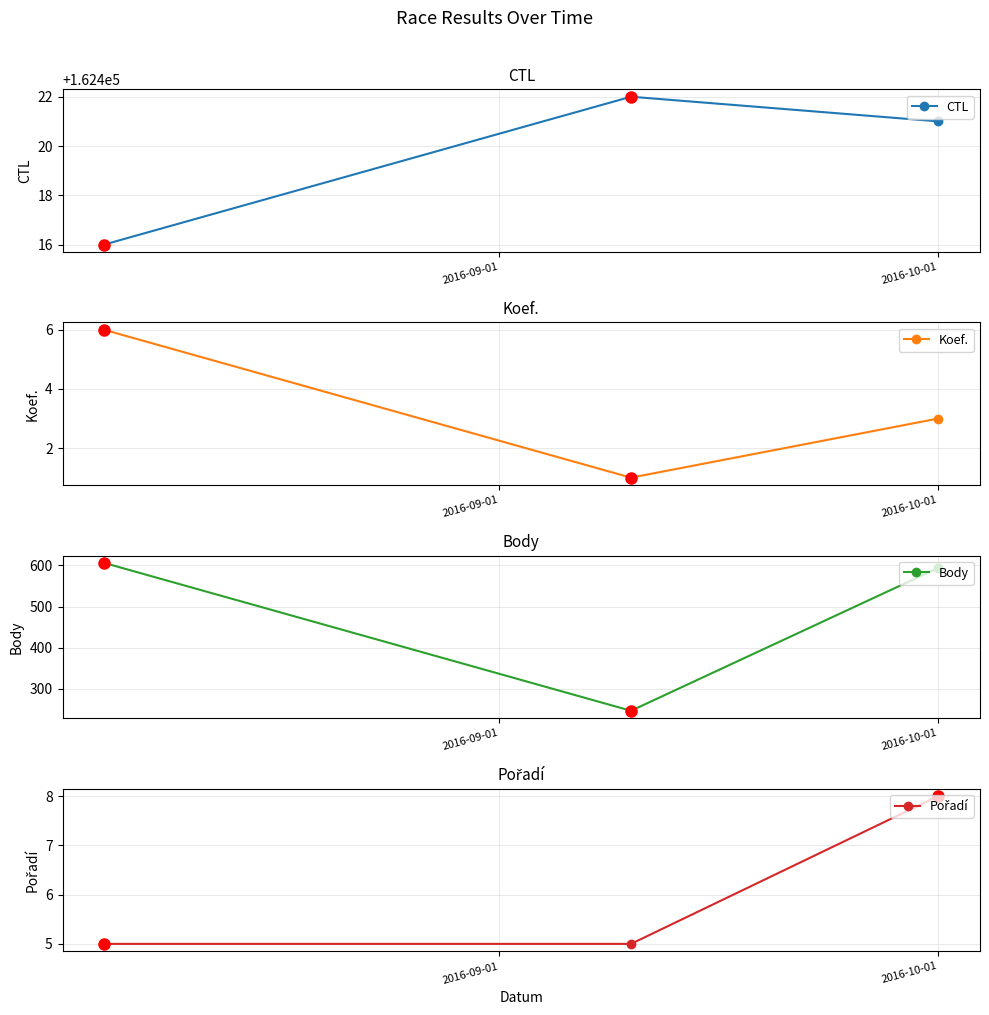

What is the maximum value for CTL?

162422